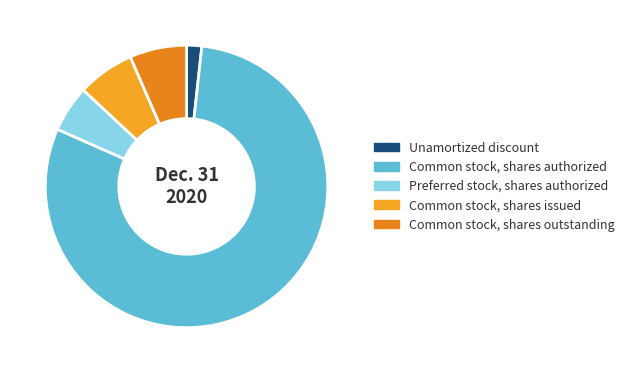

Between Common stock, shares issued and Common stock, shares outstanding, which is larger?

Common stock, shares issued